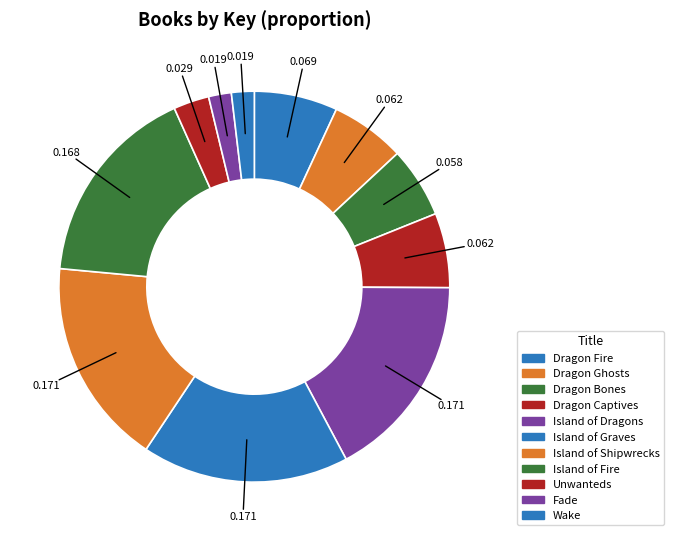

What percentage is the Unwanteds slice, to the nearest percent?

3%